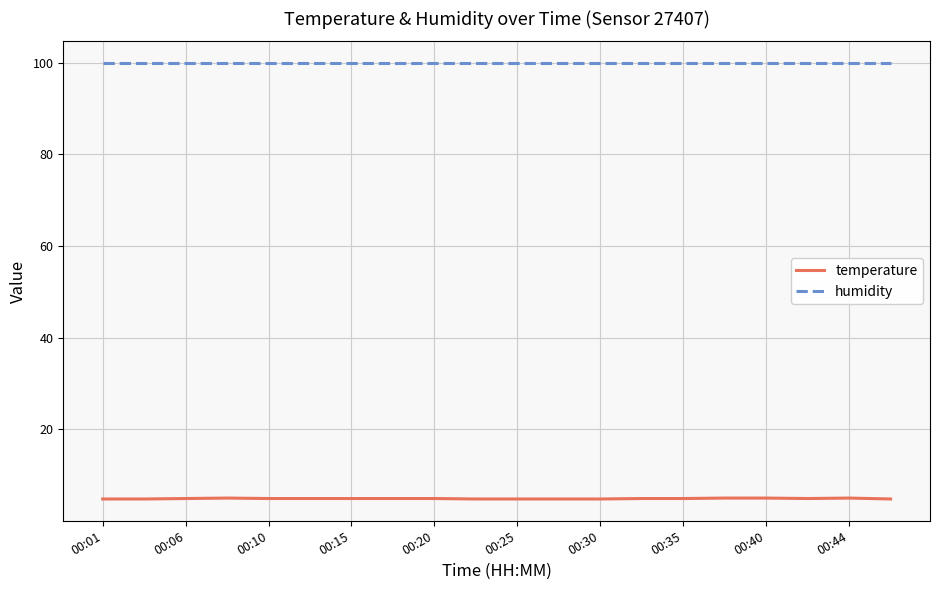

Which series has the largest range (max minus min)?

temperature